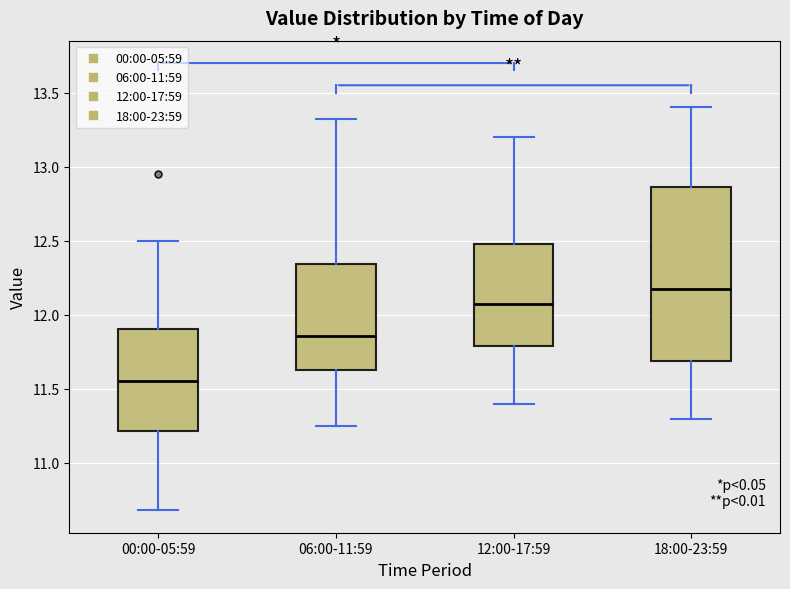

Which box has the lowest median line?

00:00-05:59